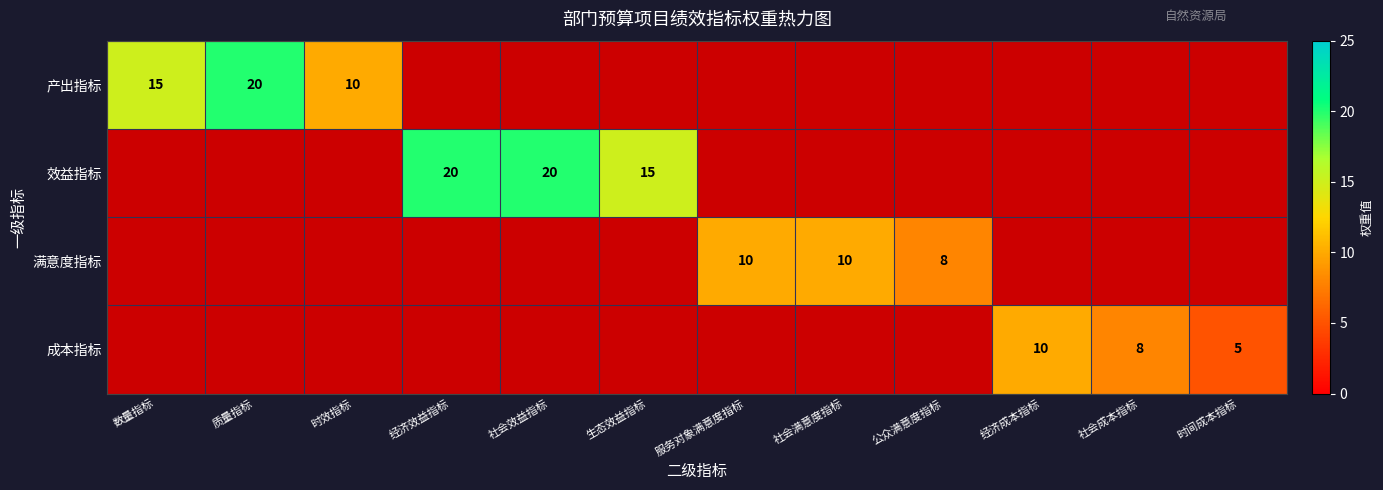

The value of 满意度指标 at 社会满意度指标 is 18. True or false?

False